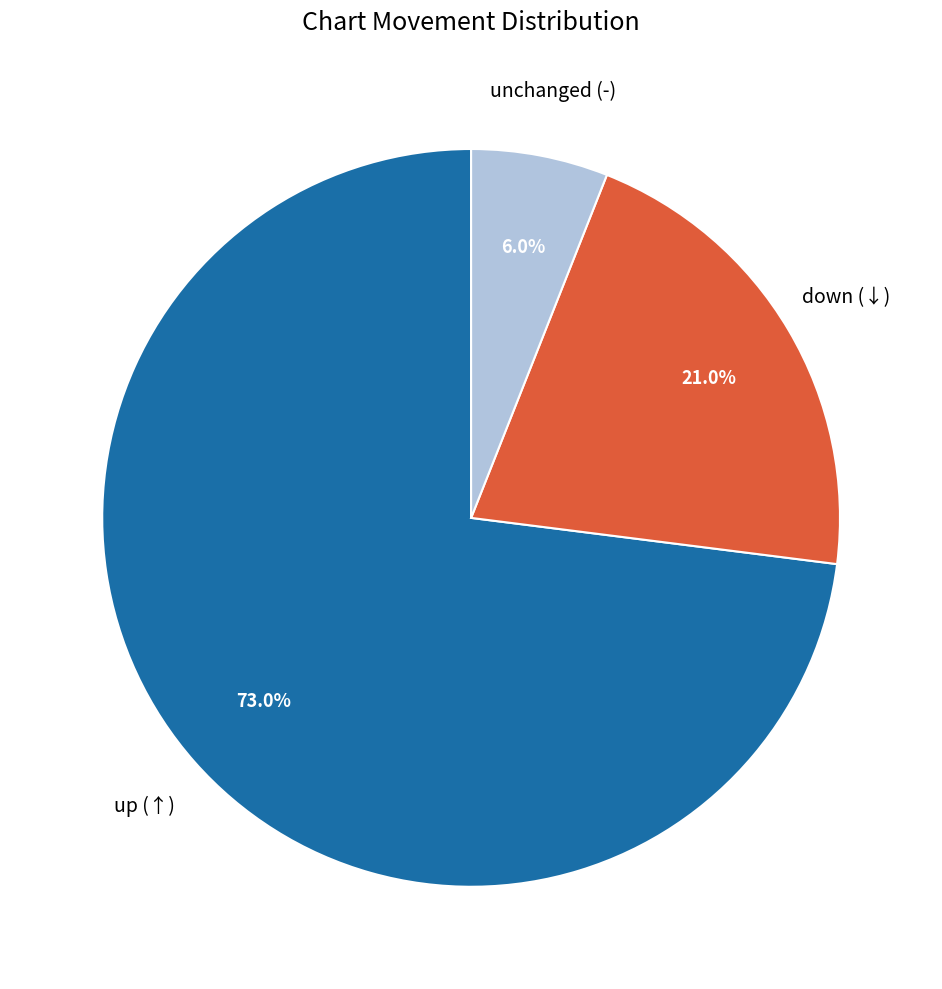

Is there a majority slice in this chart?

Yes